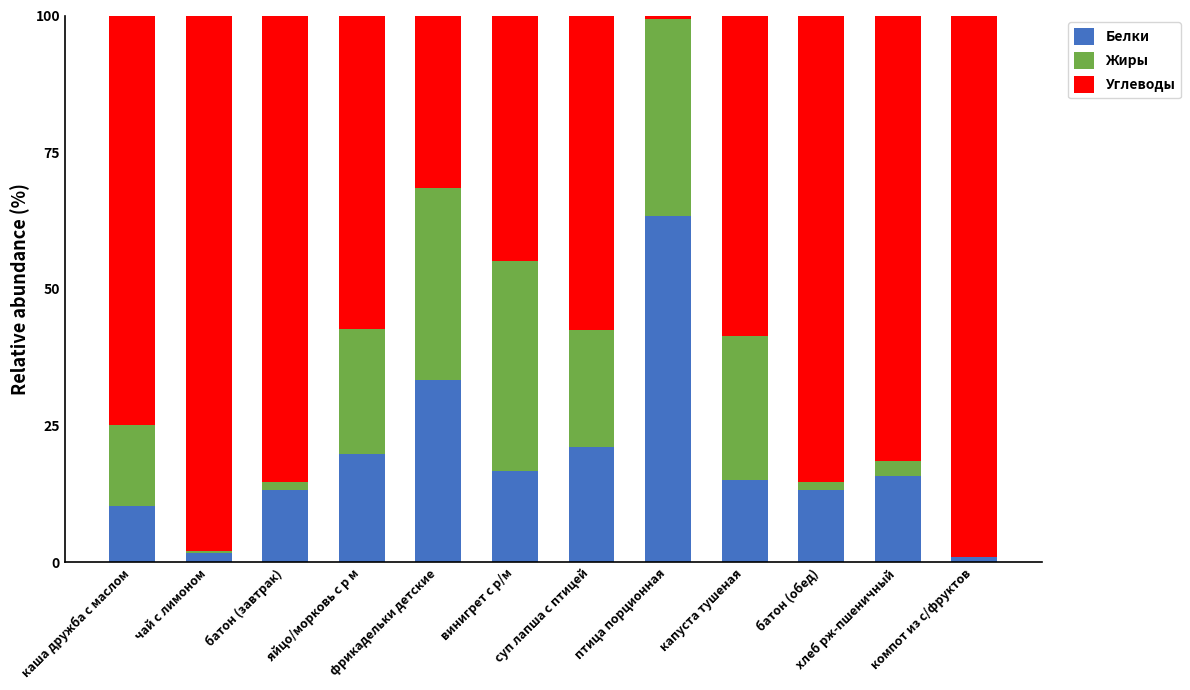

Where is Белки nearest to the value 32?

фрикадельки детские